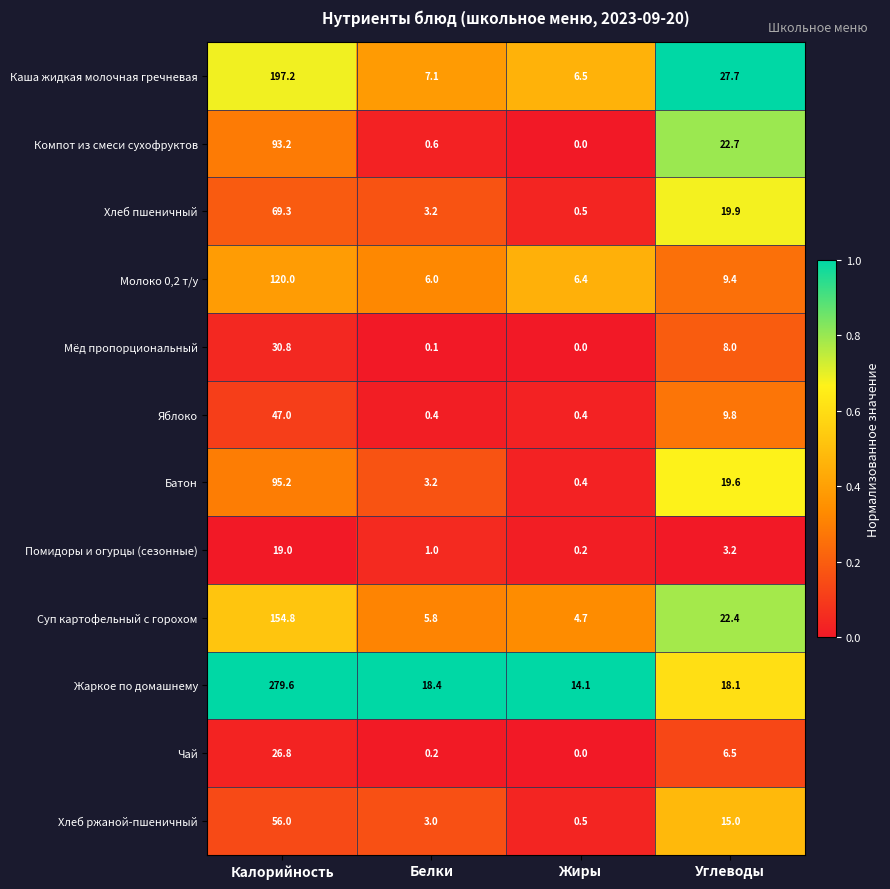

Where does the Каша жидкая молочная гречневая series first go above 27?

Калорийность